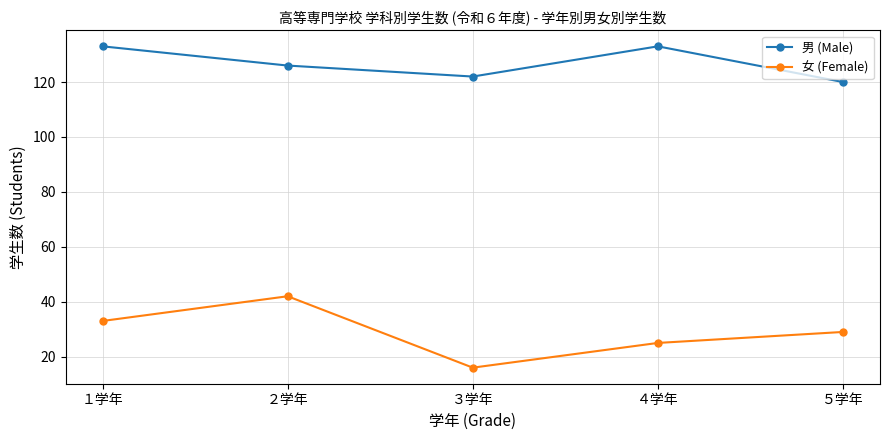

Reading left to right, what are all the values shown in this chart?

男 (Male): 133	126	122	133	120
女 (Female): 33	42	16	25	29